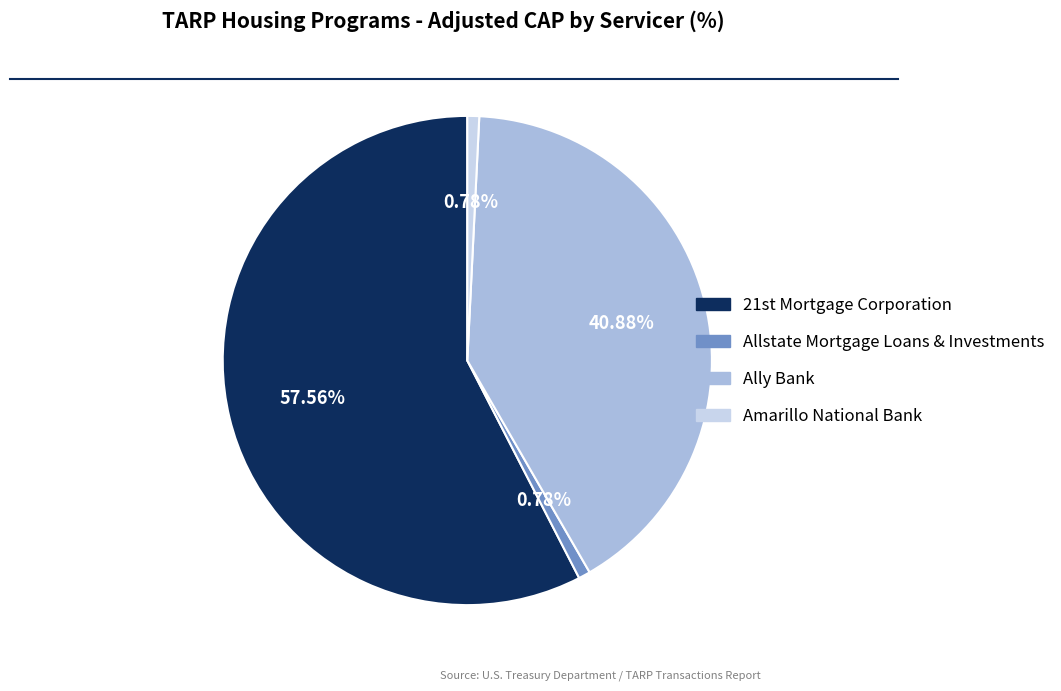

Is there any slice that represents more than half of the pie?

Yes